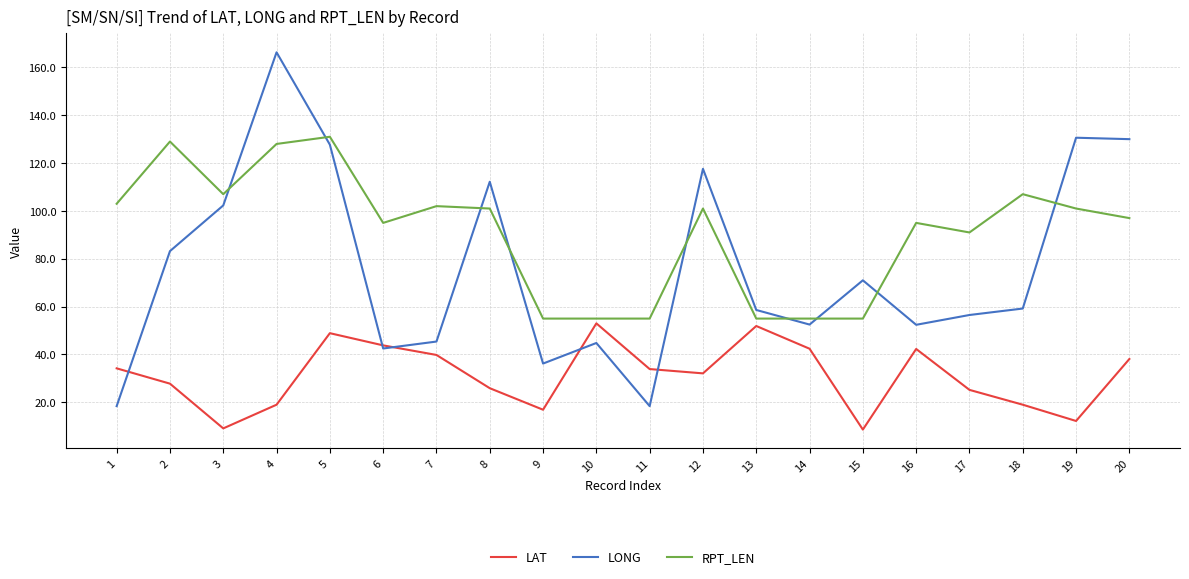

At which category does LONG reach its first local valley?

6